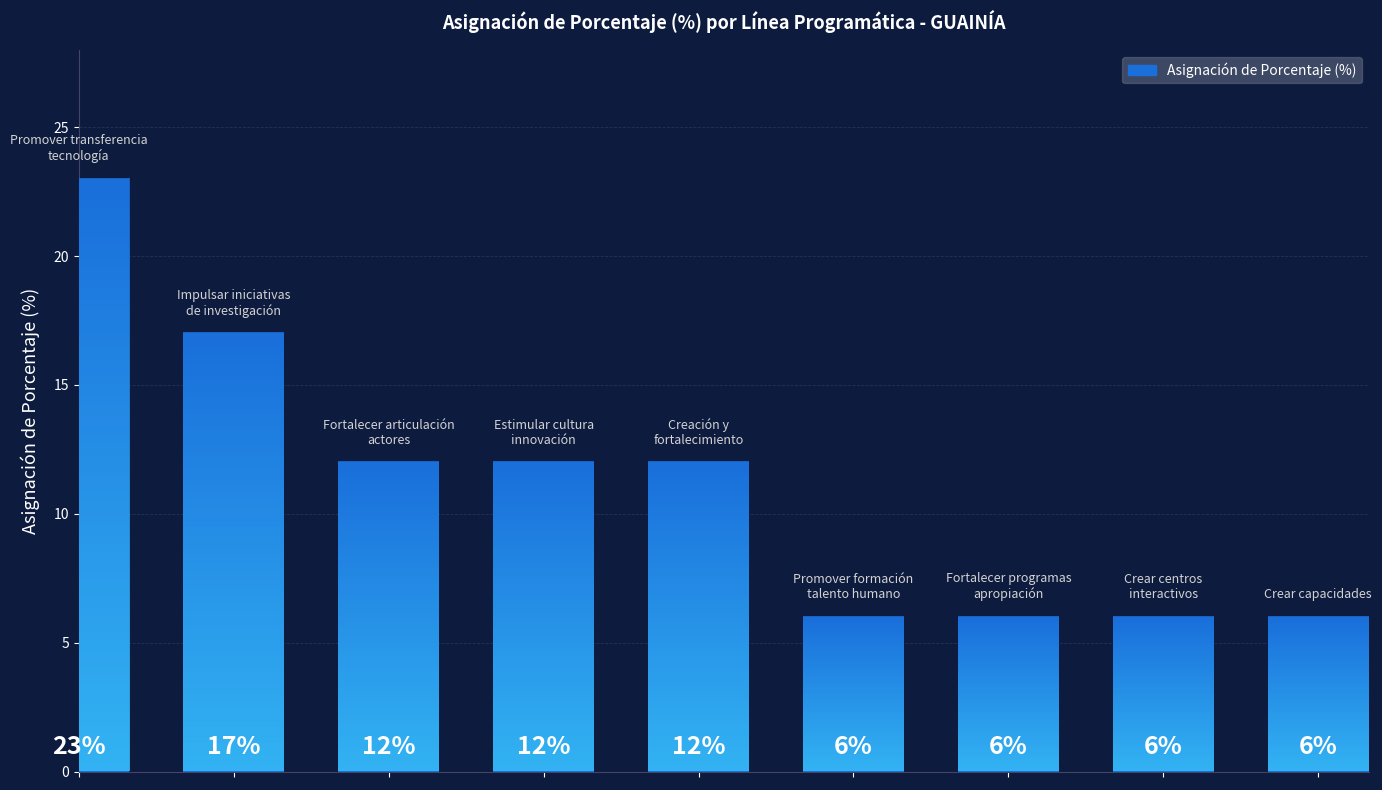

What is the sum of all values?

100